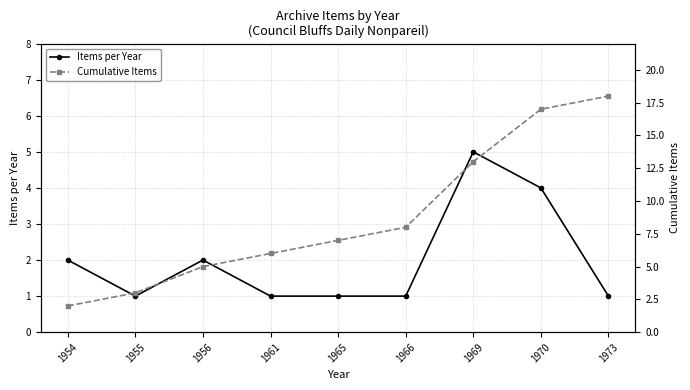

Which series has the widest spread of values?

Cumulative Items